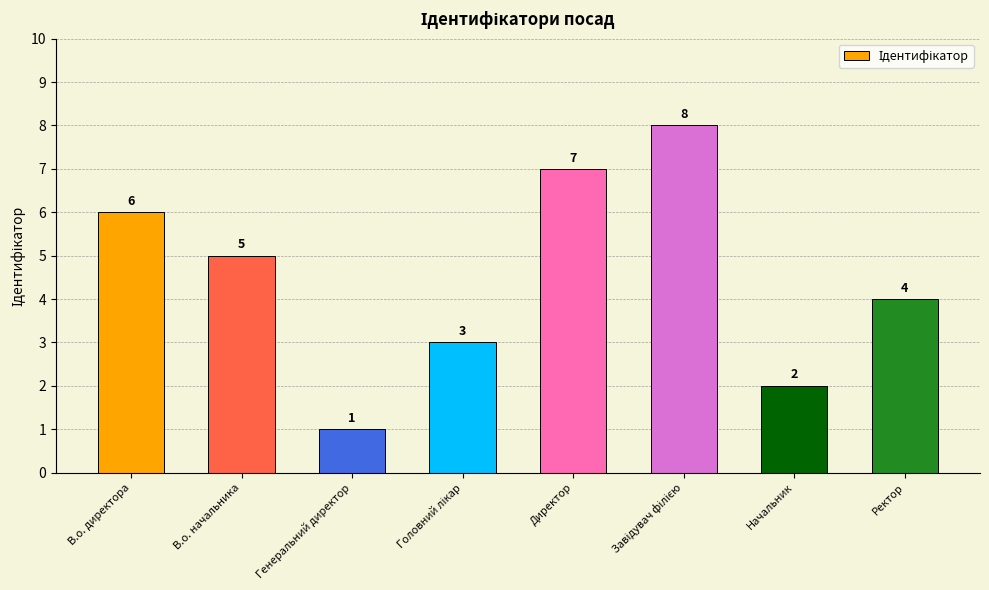

How many values are between 3 and 7?

5